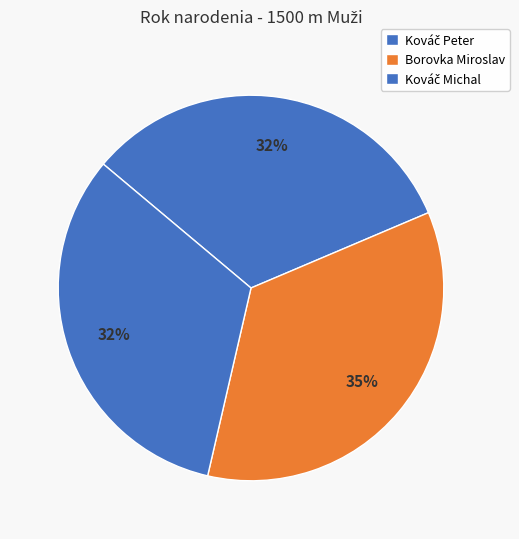

How many slices are in this pie chart?

3